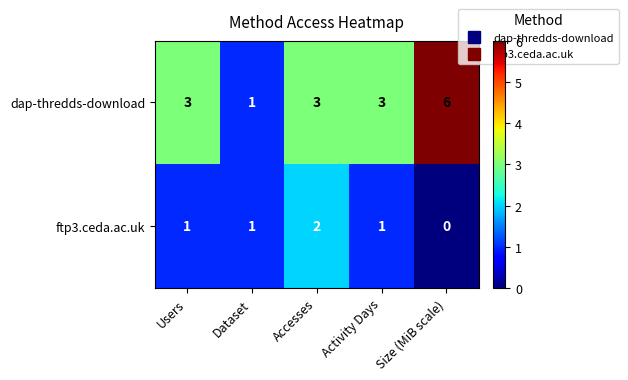

Between Users and Size (MiB scale), which series saw the biggest shift?

dap-thredds-download